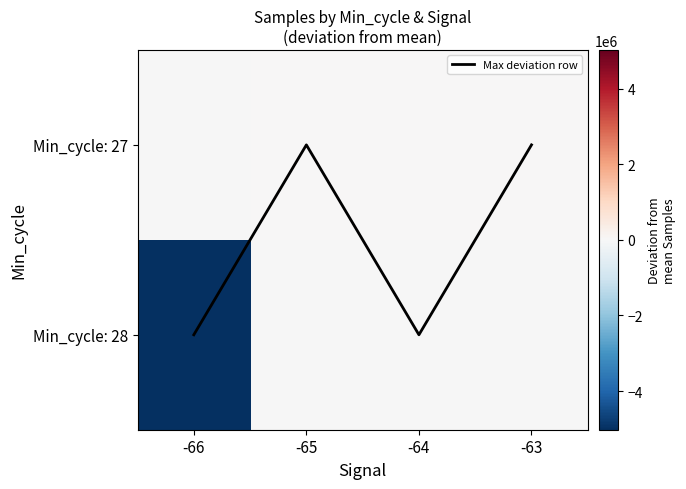

What is the difference between the maximum and second lowest values in the Min_cycle: 28 series?

13404.0